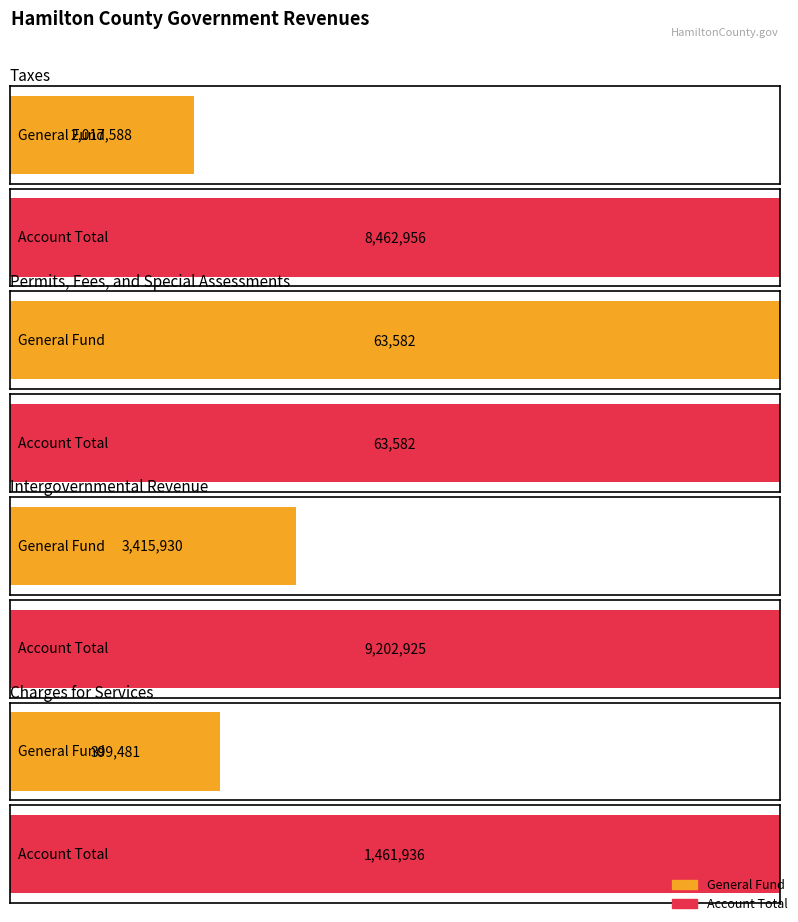

What is the difference between the maximum and minimum values in the Account Total series?

9139343